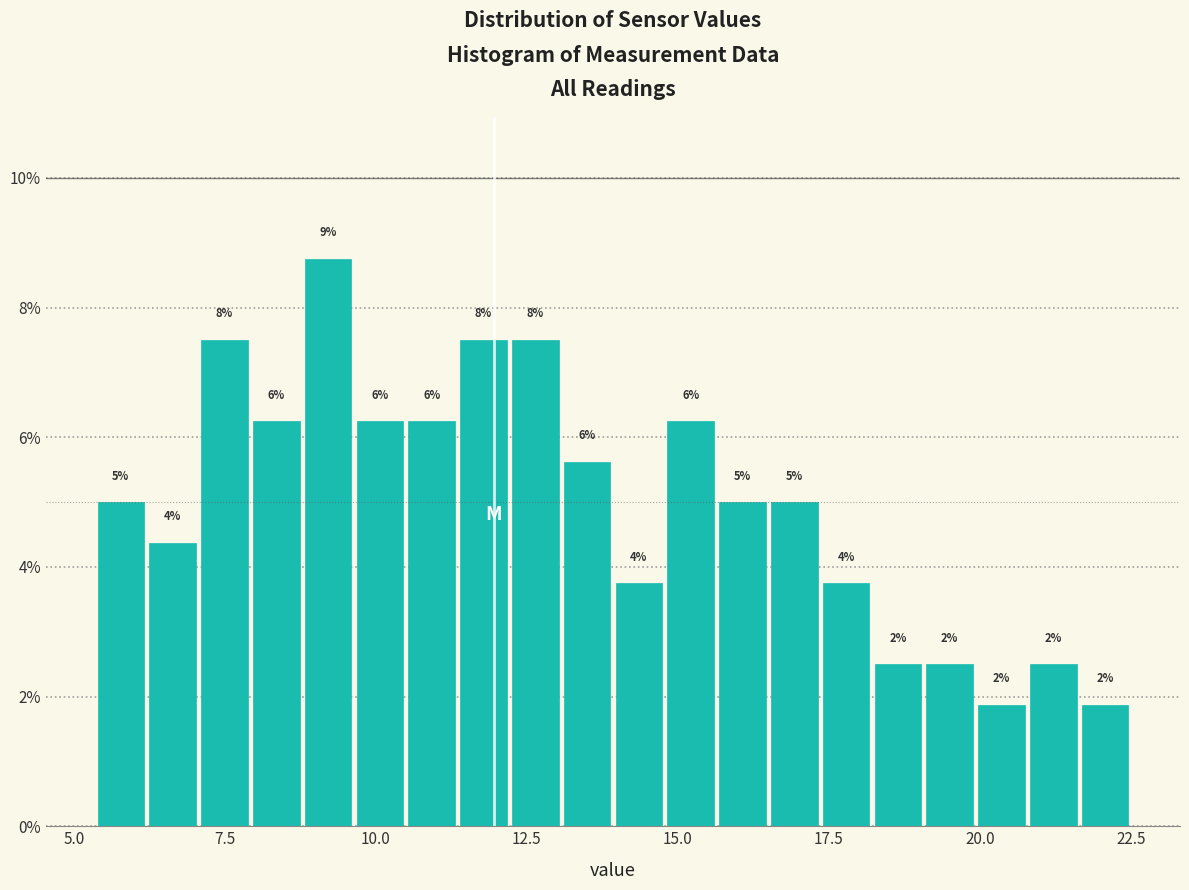

Around what value on the x-axis is the tallest bar? Give the approximate position of its centre, as read against the axis.

9.0